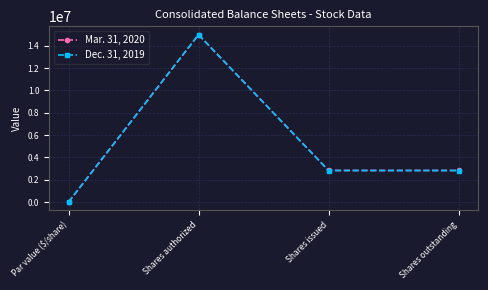

At Shares outstanding, list the series in order from largest to smallest.

Mar. 31, 2020, Dec. 31, 2019